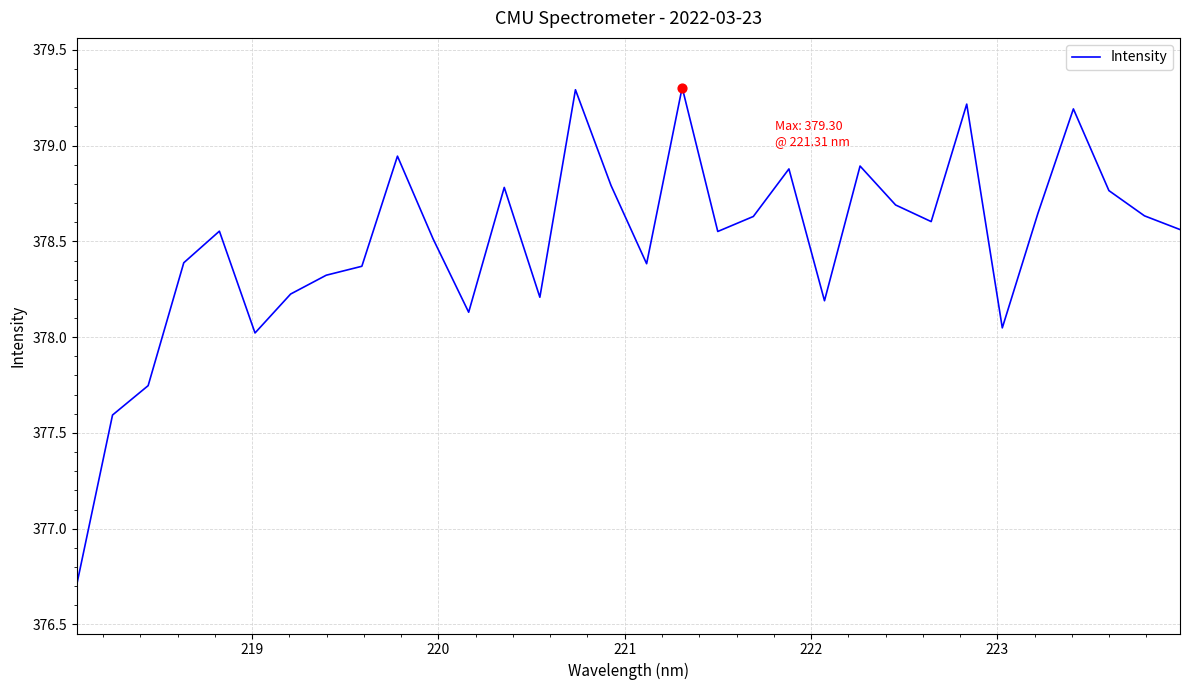

What is the maximum value shown in the chart?

379.3